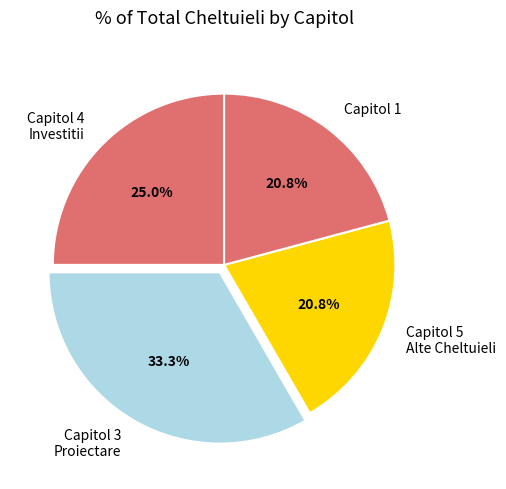

What is the total percentage of Capitol 1 and Capitol 4 Investitii?

45.8%